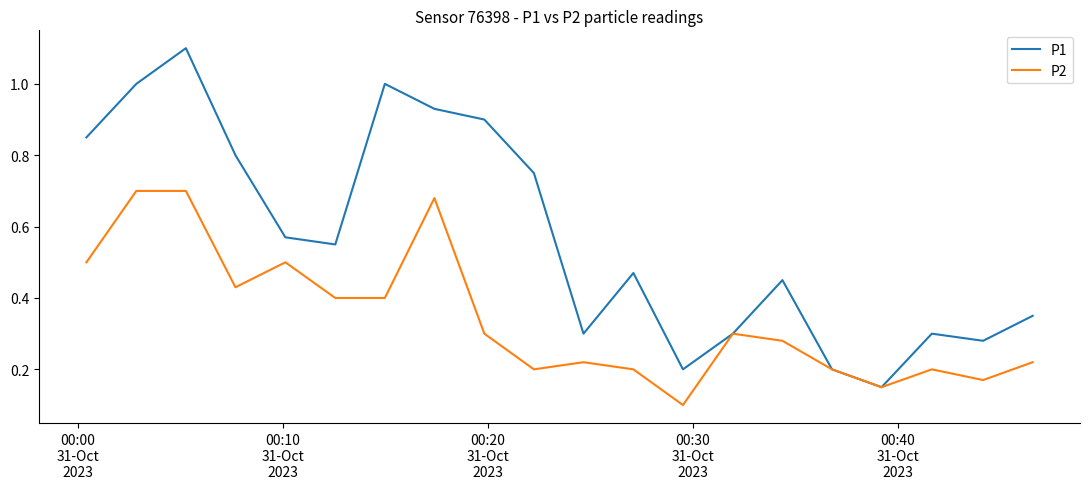

Which series has the largest range (max minus min)?

P1